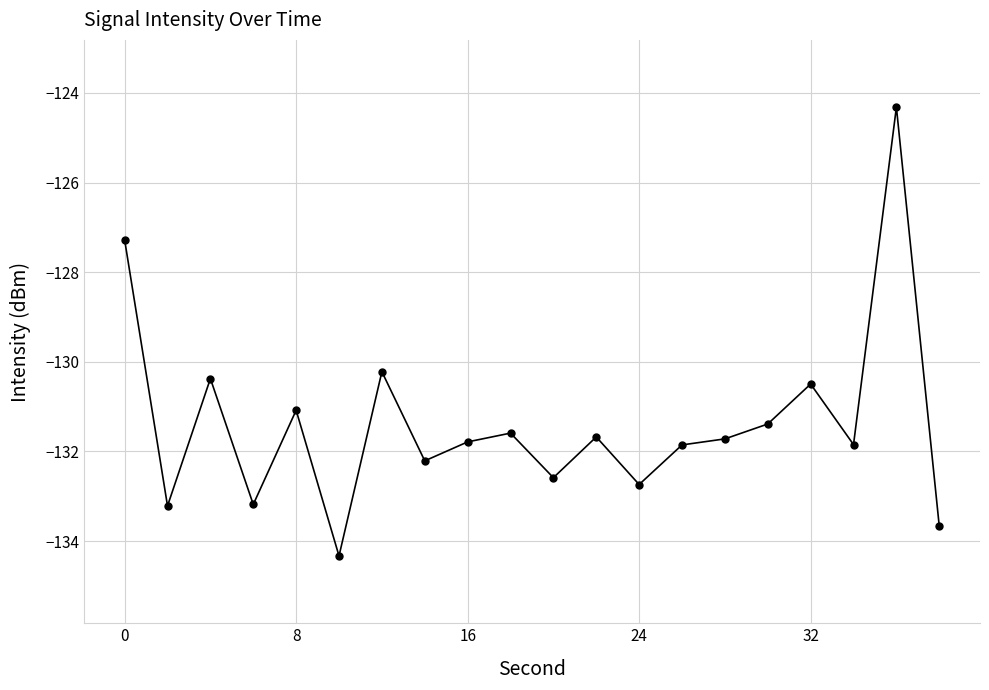

What is the maximum value shown in the chart?

-124.3